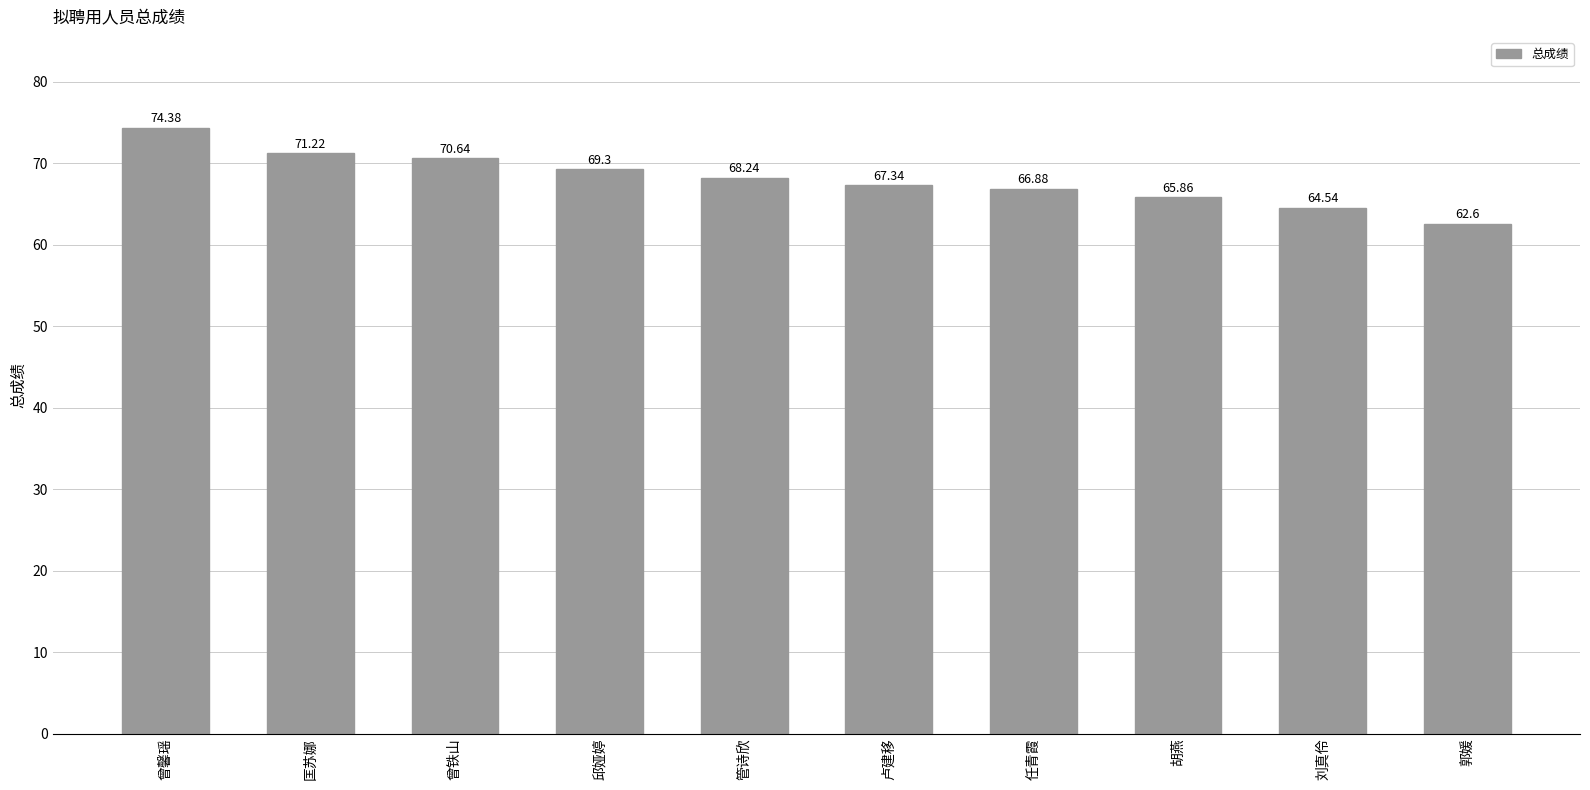

At which category does the chart reach its minimum across all series?

郭媛